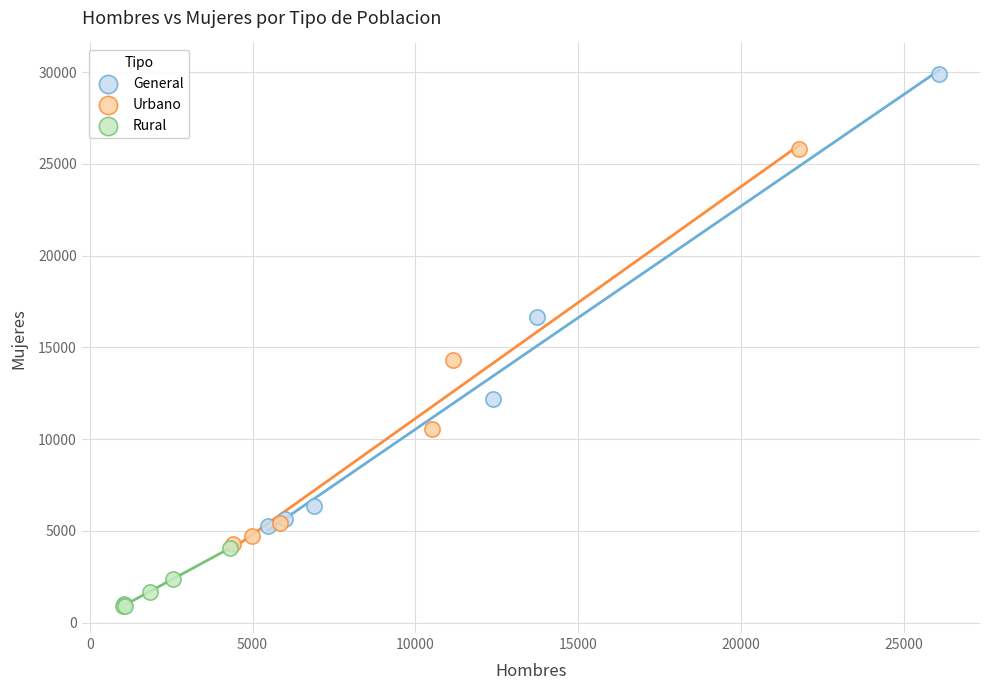

What are all the series names shown in the legend?

General, Urbano, Rural